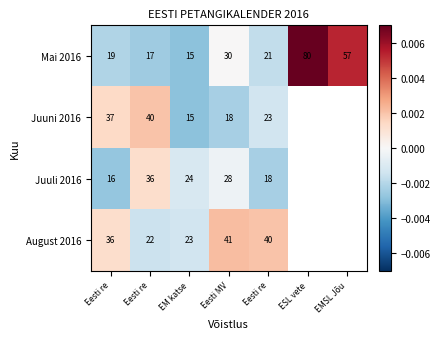

At which label does Juuli 2016 reach its minimum?

Eesti re